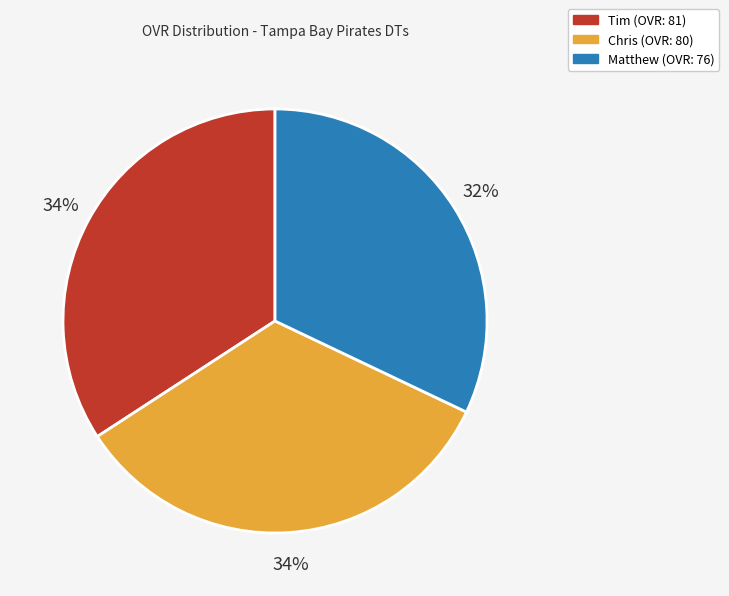

How many slices are in this pie chart?

3